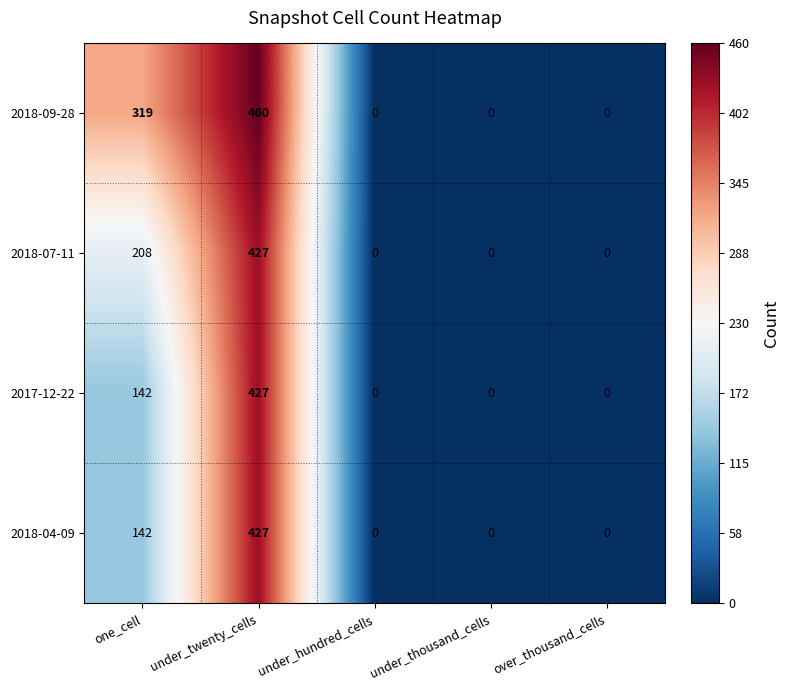

Which series has the largest total across all categories?

2018-09-28